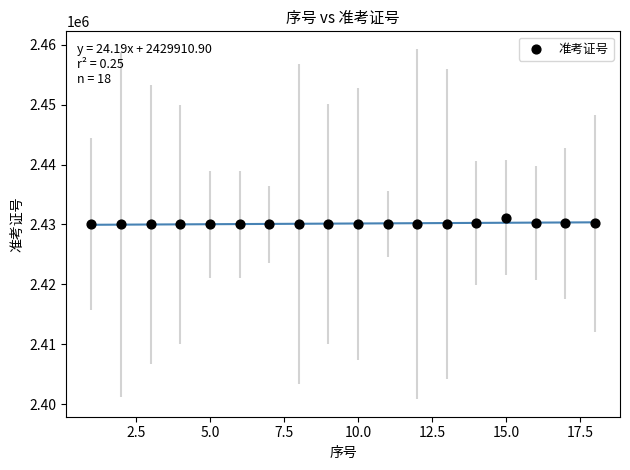

What is the range of Y values (max minus min)?

1128